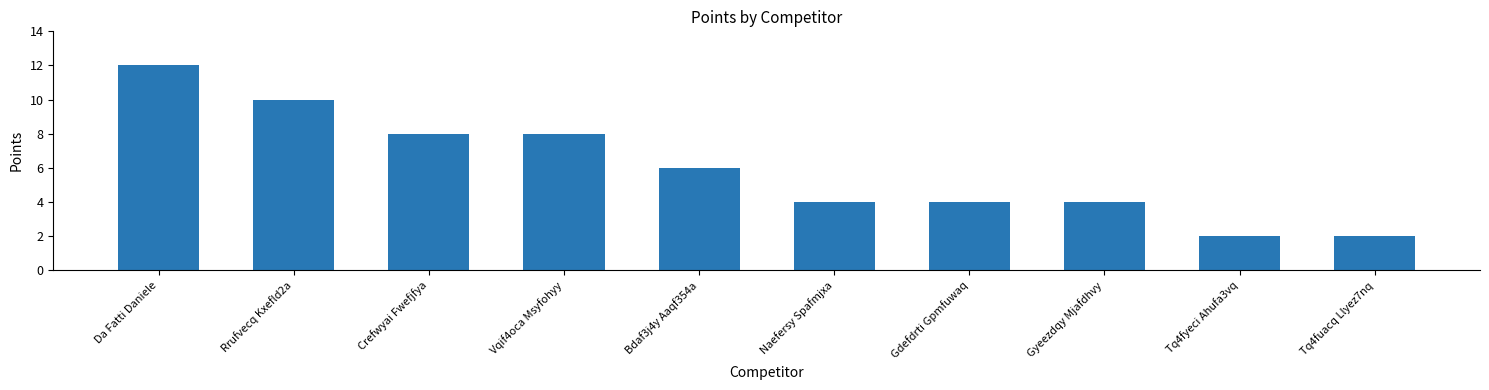

What is the label of the 5th bar from the left?

Bdaf3j4y Aaqf354a